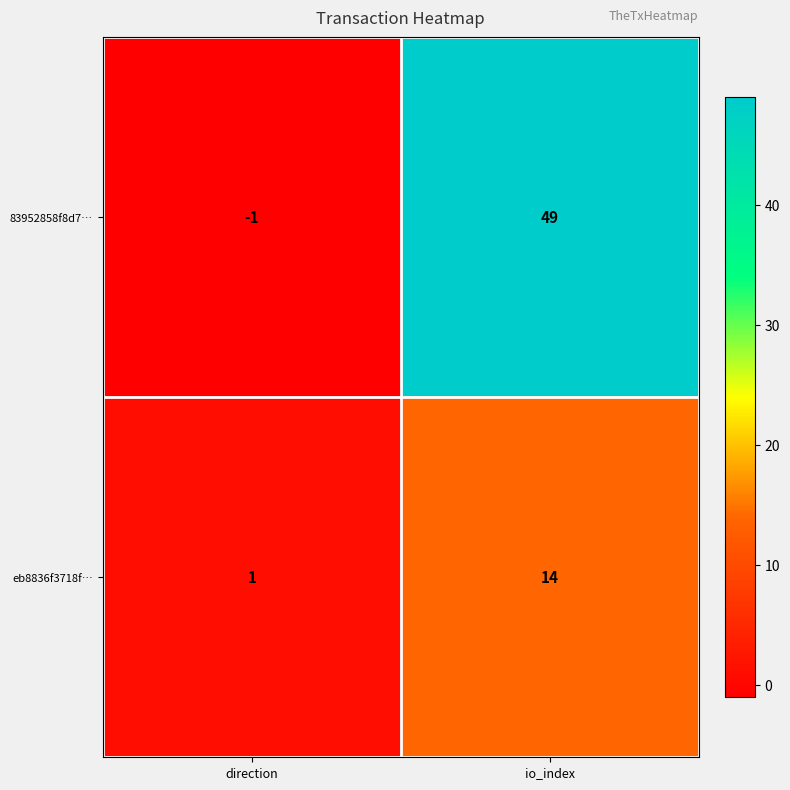

What is the difference between the maximum and minimum values in the eb8836f3718f… series?

13